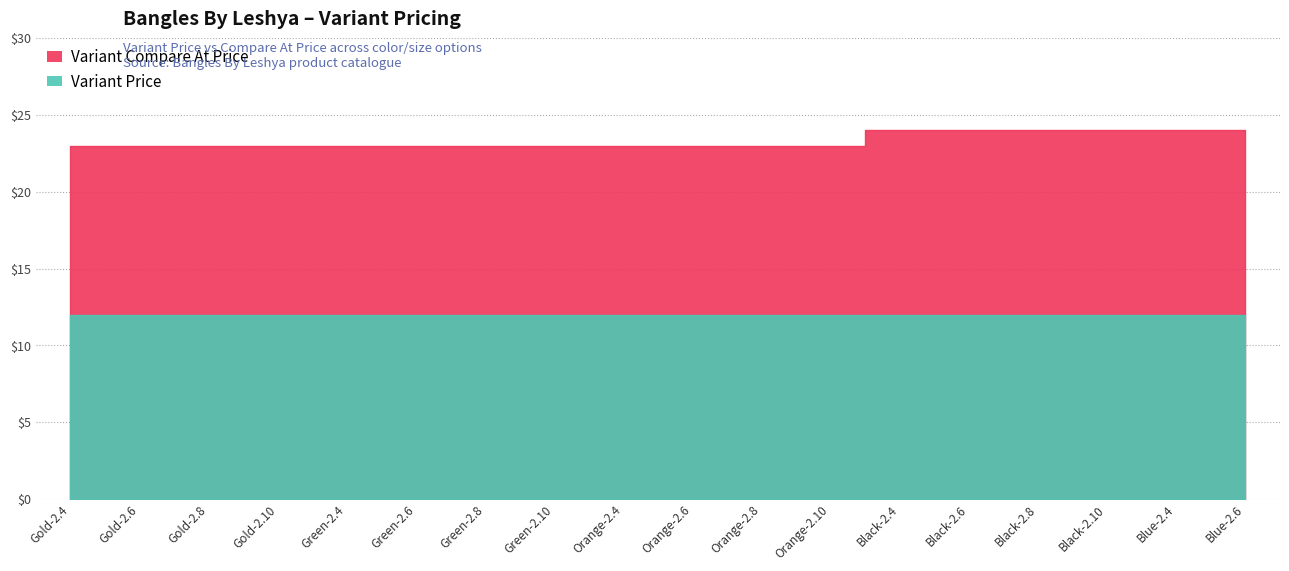

True or false: Variant Price and Variant Compare At Price cross at least once.

False